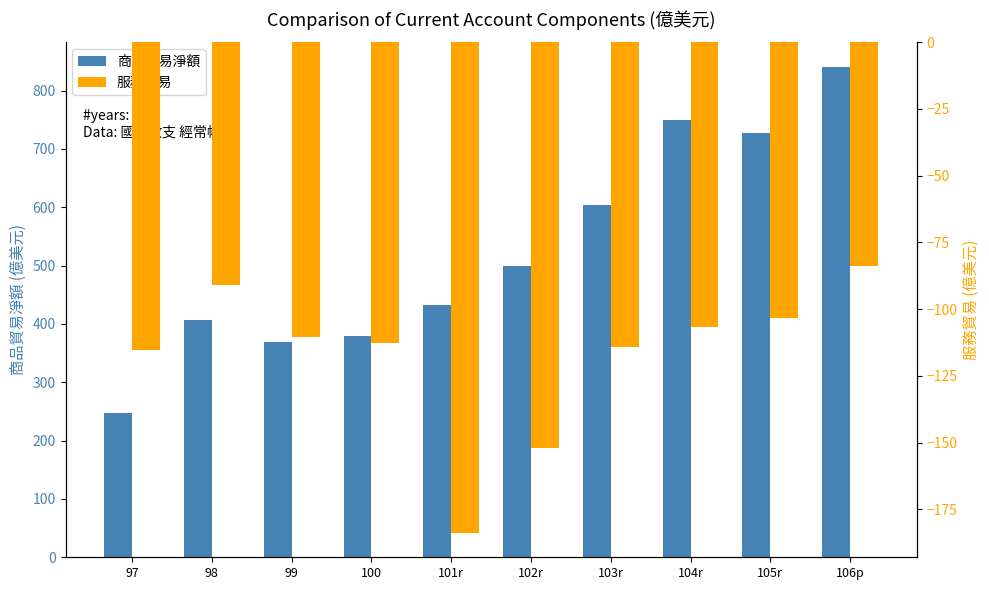

At how many categories does at least one series exceed -109?

10